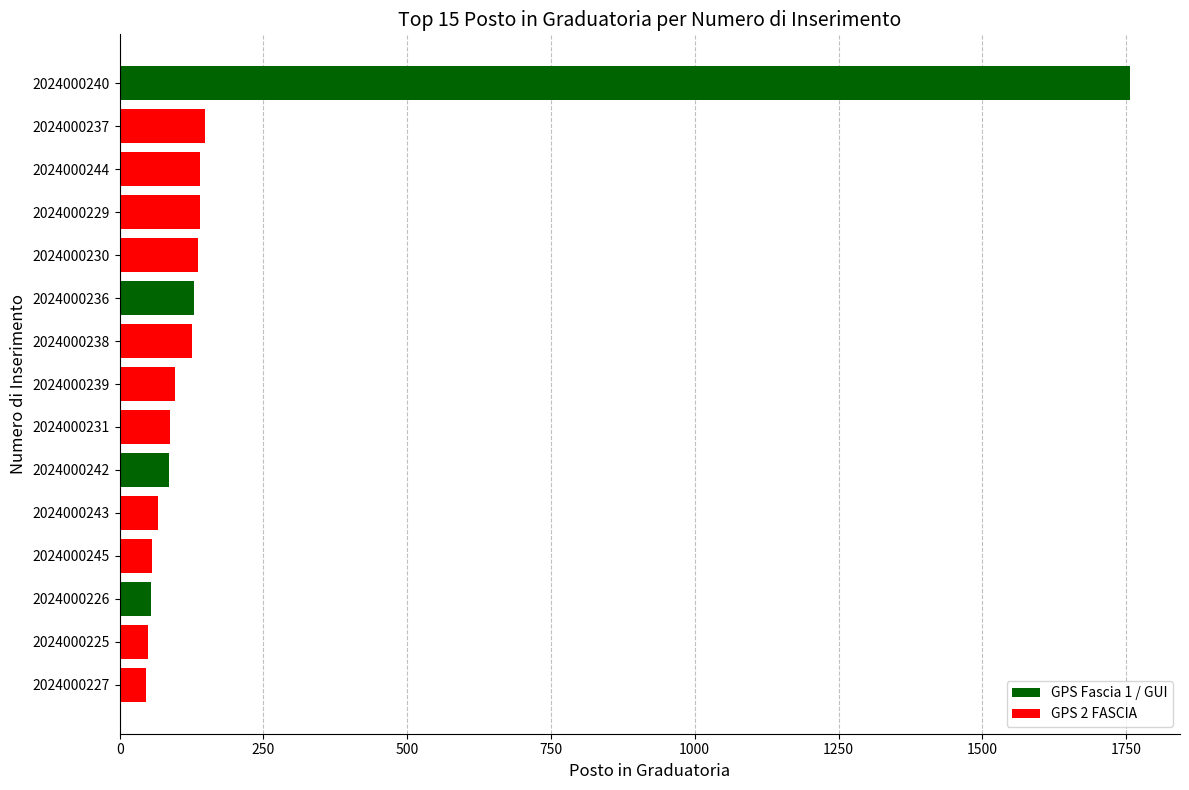

What is the difference between the maximum and minimum values?

1711